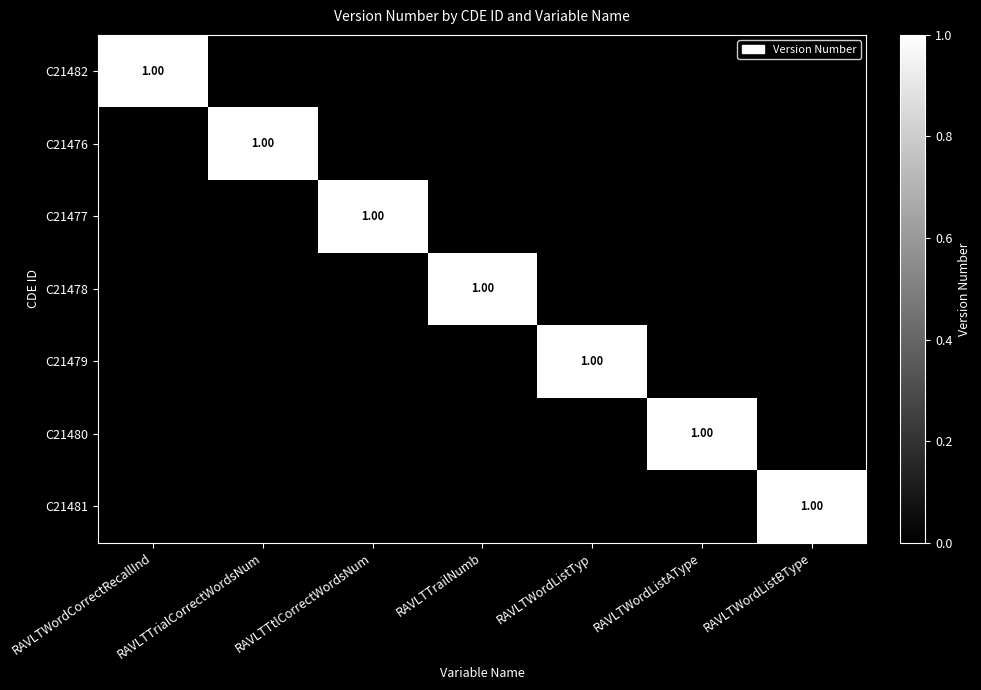

How many categories are shown in the chart?

7